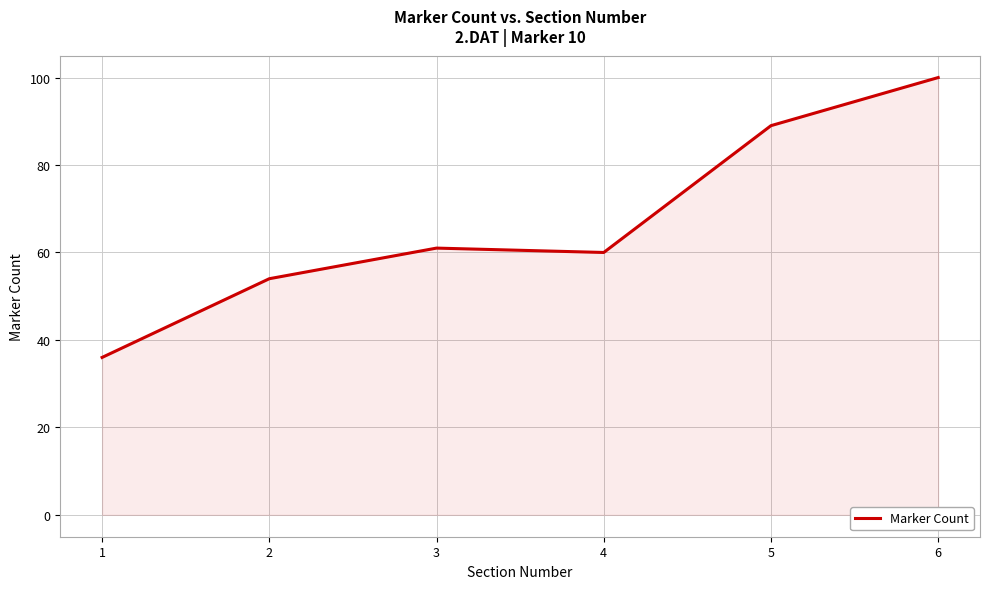

Is it true that the value at 1 is 55?

False